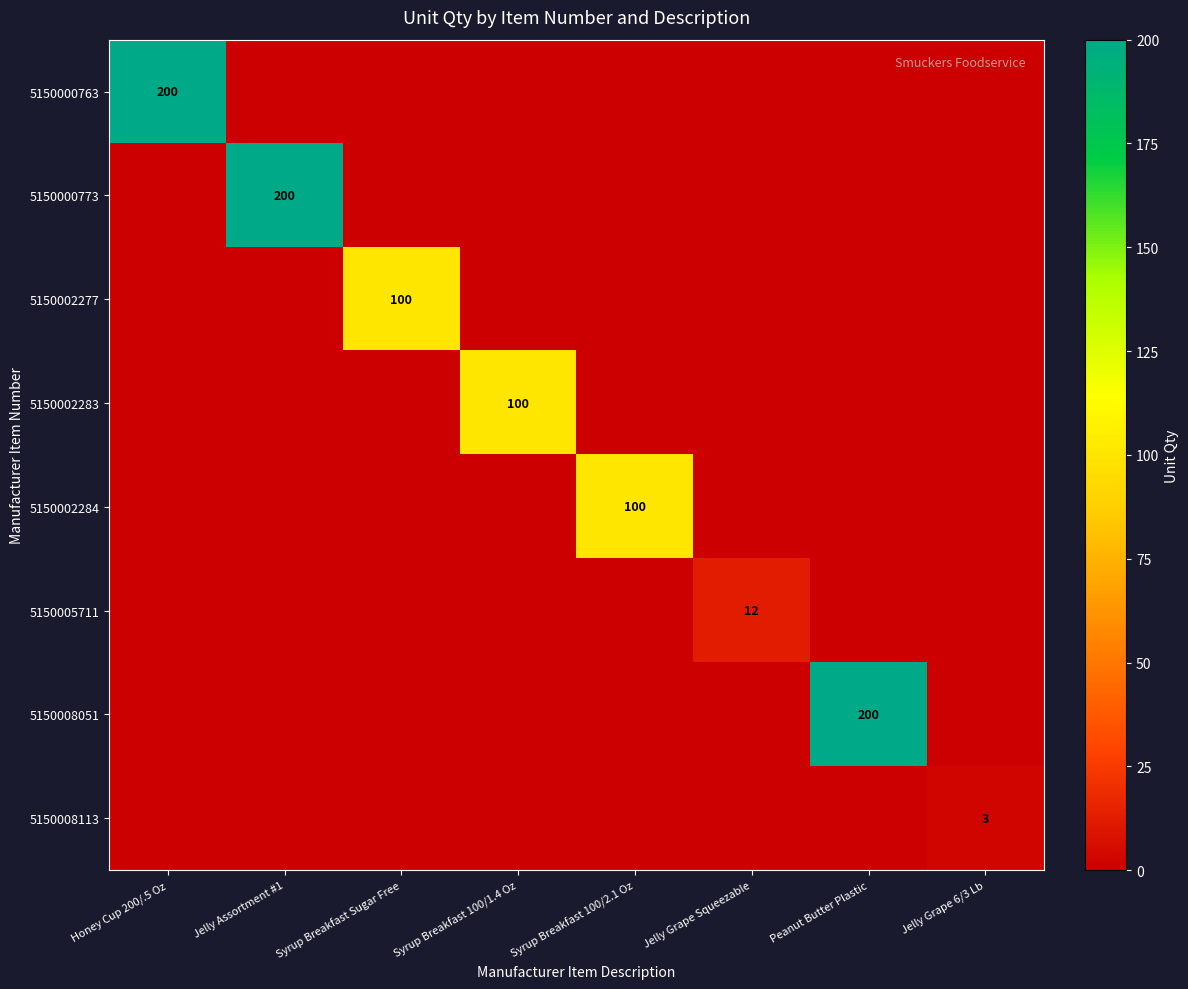

The 5150002277 series shows 180 at Syrup Breakfast Sugar Free. True or false?

False